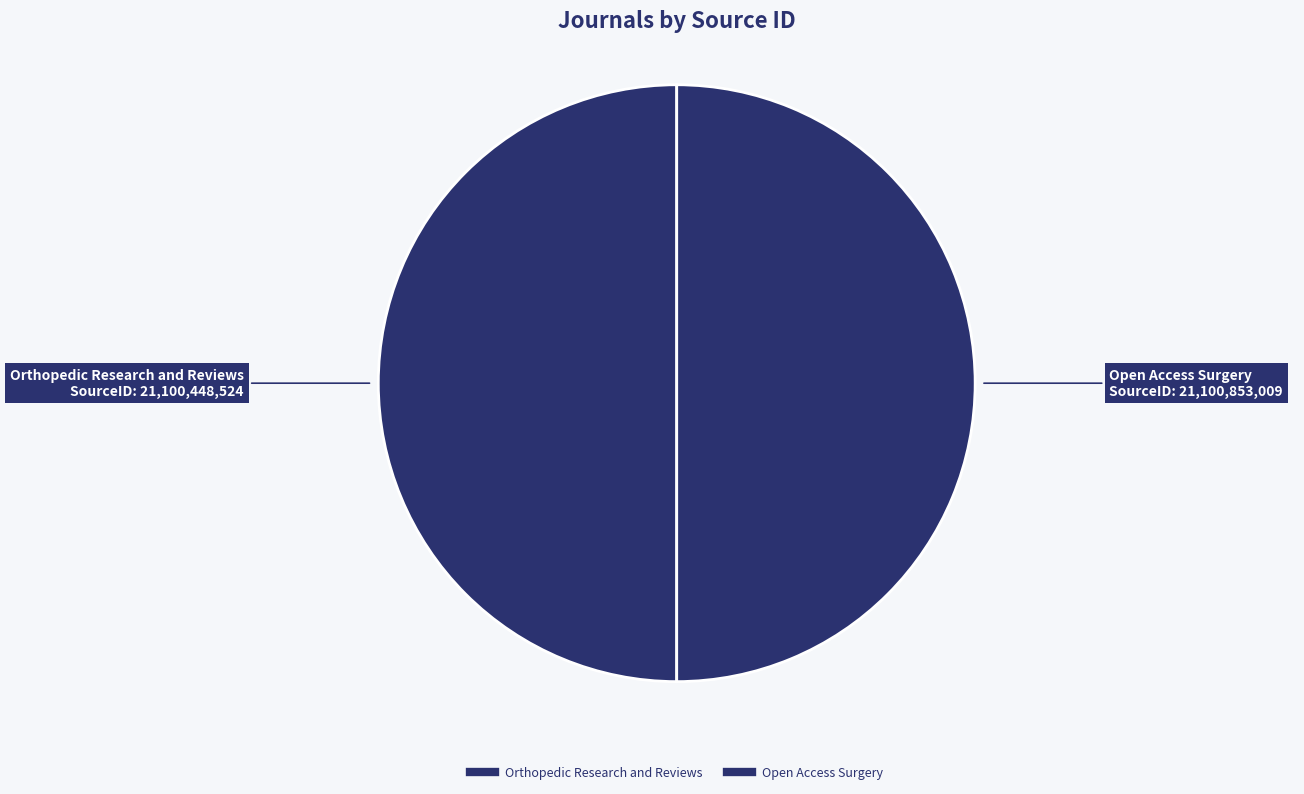

To the nearest percent, what is the combined percentage of Orthopedic Research and Reviews and Open Access Surgery?

100%